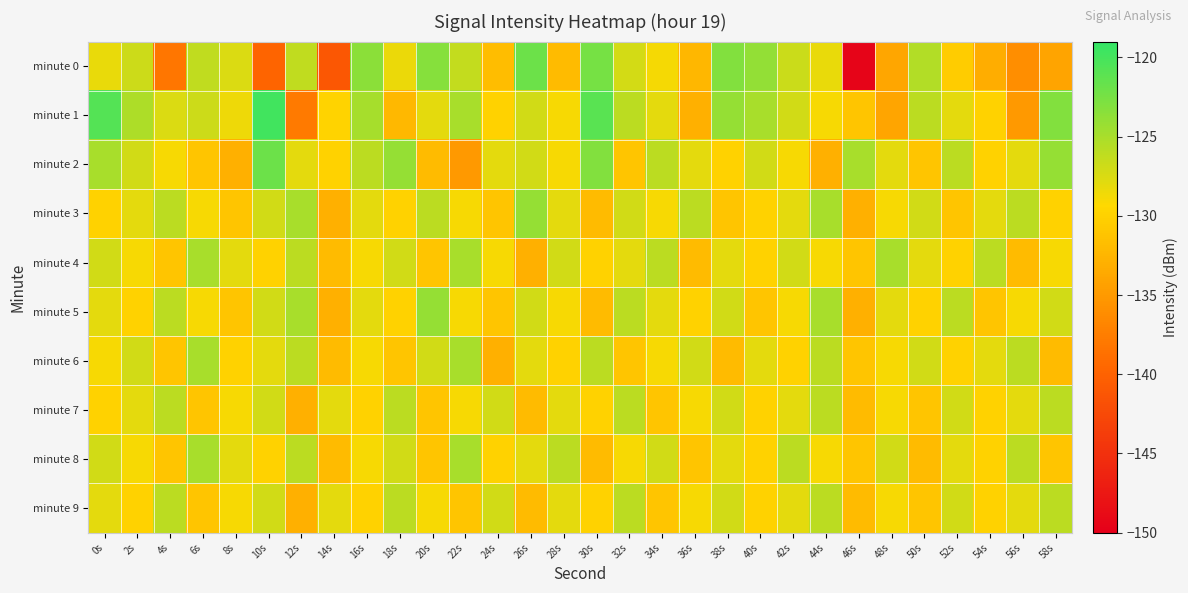

Which series has the widest spread of values?

minute 0